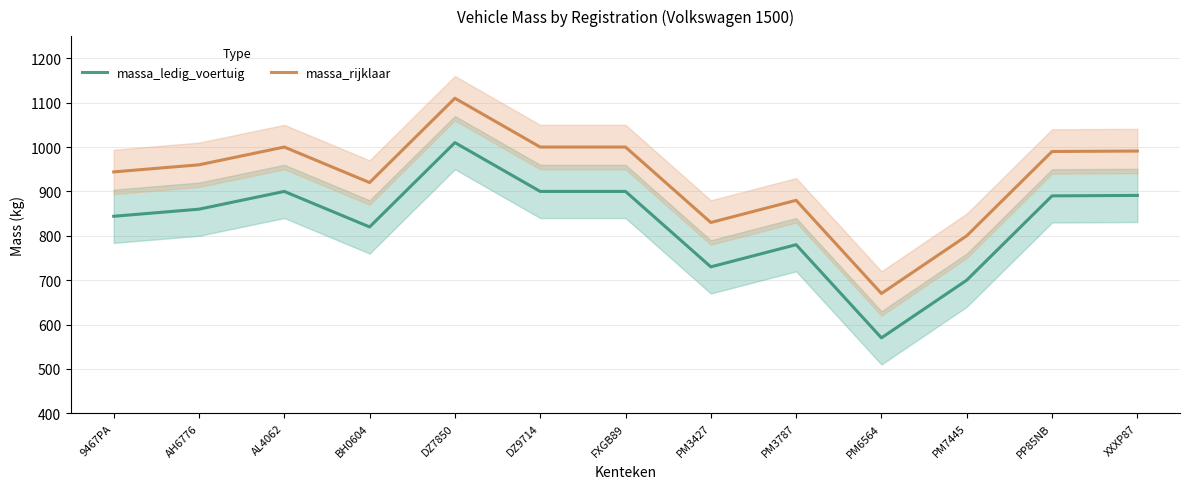

At which label is massa_ledig_voertuig closest to 790?

PM3787